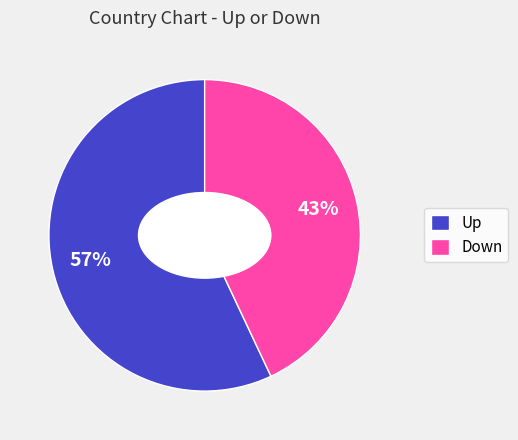

To the nearest percent, what is the combined percentage of Down and Up?

100%